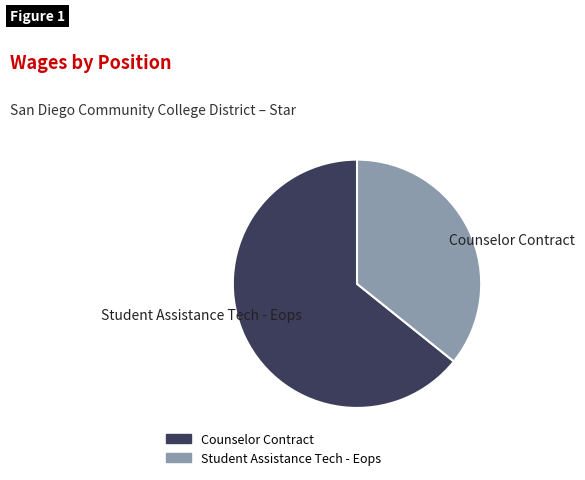

Combined, do Counselor Contract and Student Assistance Tech - Eops account for over 50%?

Yes